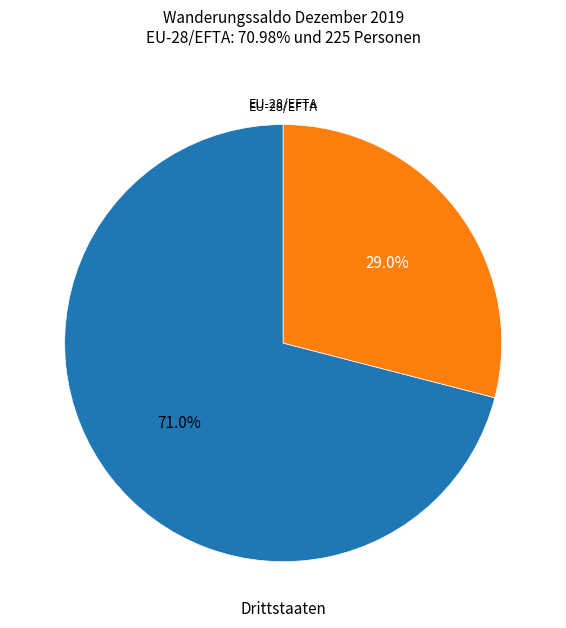

How many slices are in this pie chart?

2